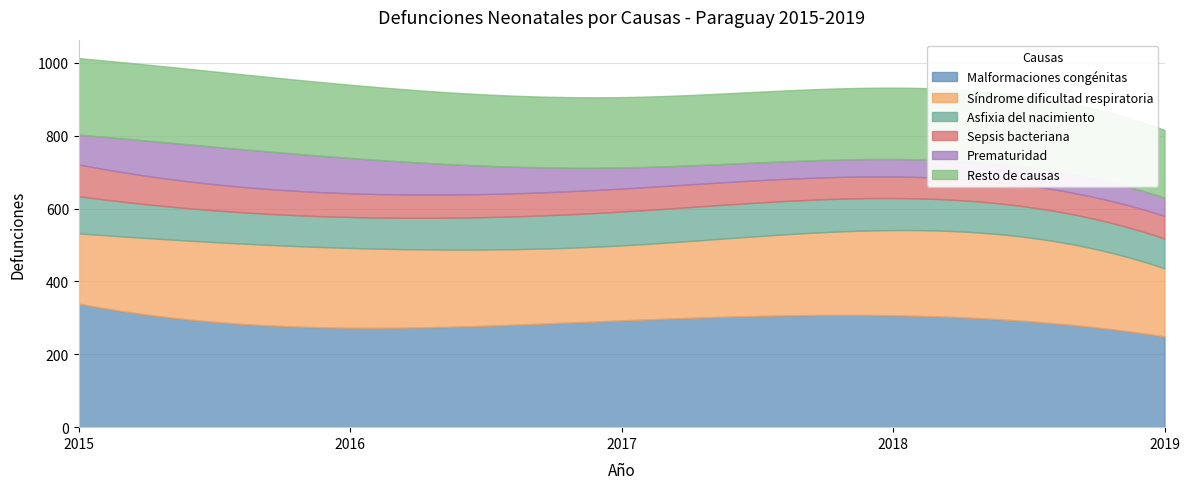

What is the value of the Síndrome dificultad respiratoria point at the 1st from the left?

193